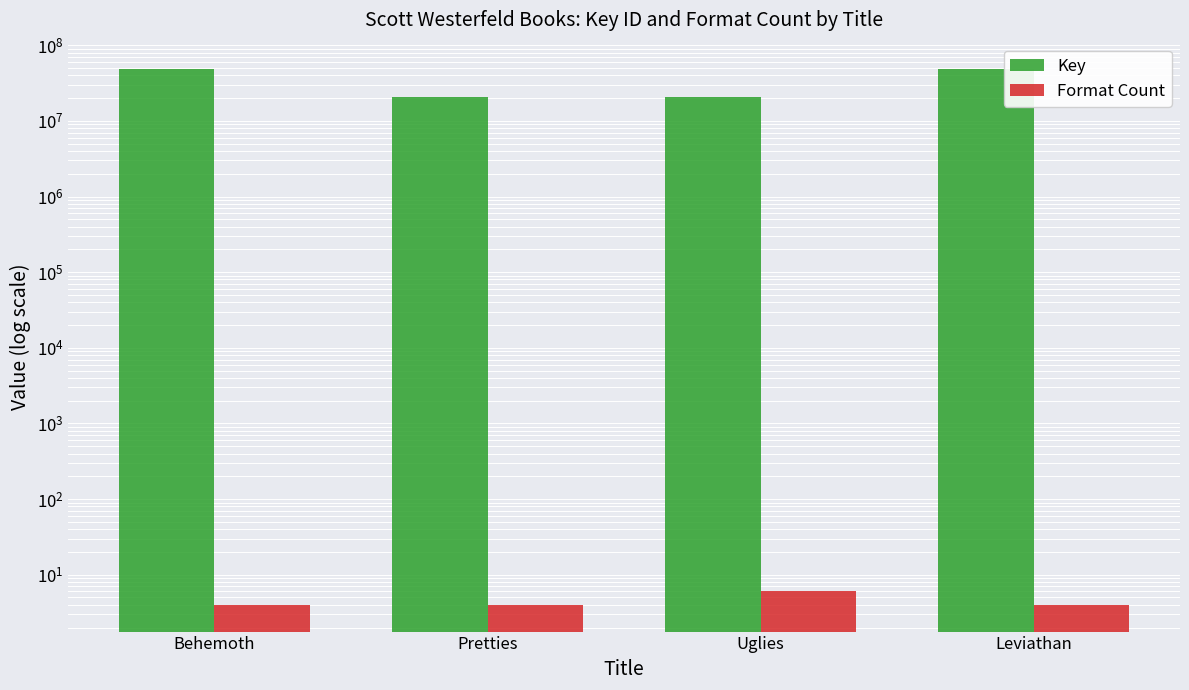

What is the value of the Key bar at the 3rd from the left?

20869837